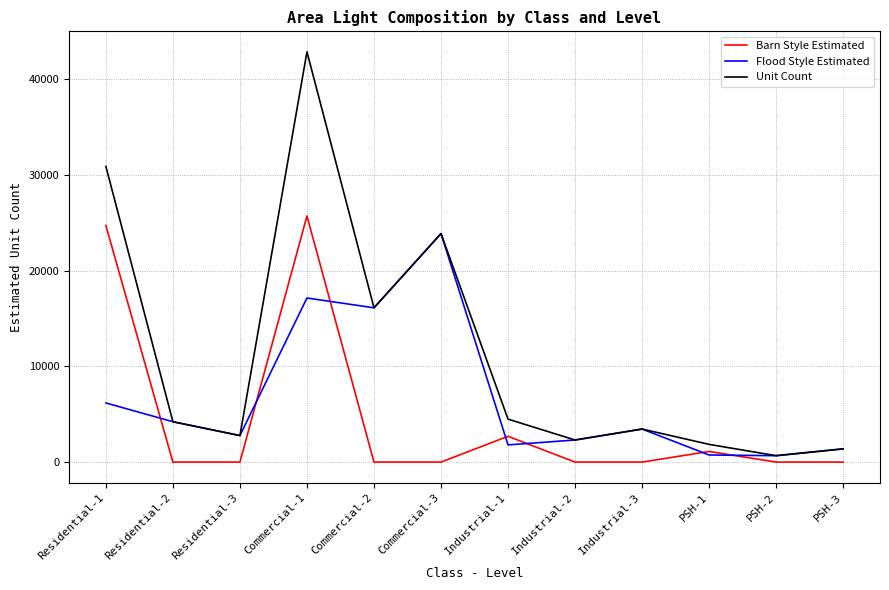

In Unit Count, how many points are lower than both neighbors (excluding endpoints)?

4